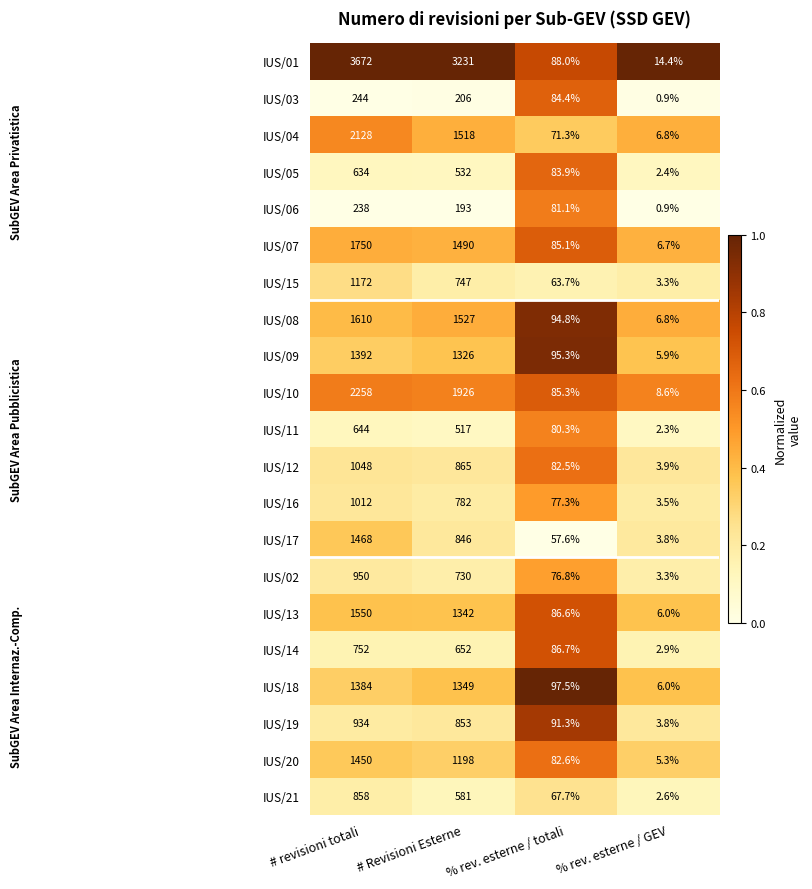

At which label is IUS/09 closest to 698?

% rev. esterne / totali